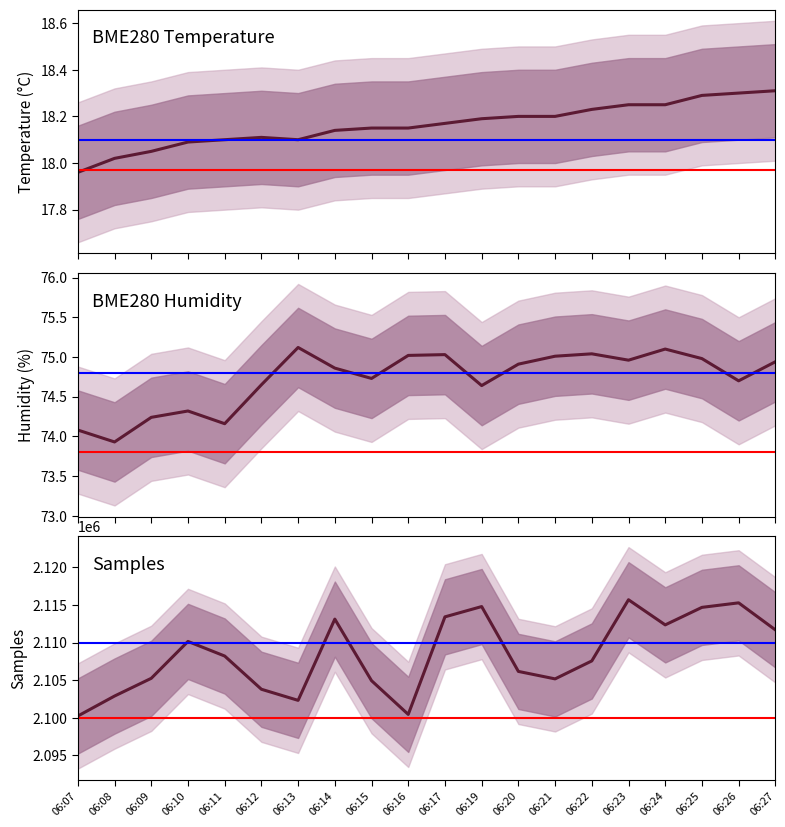

Count the number of data series in this chart.

3